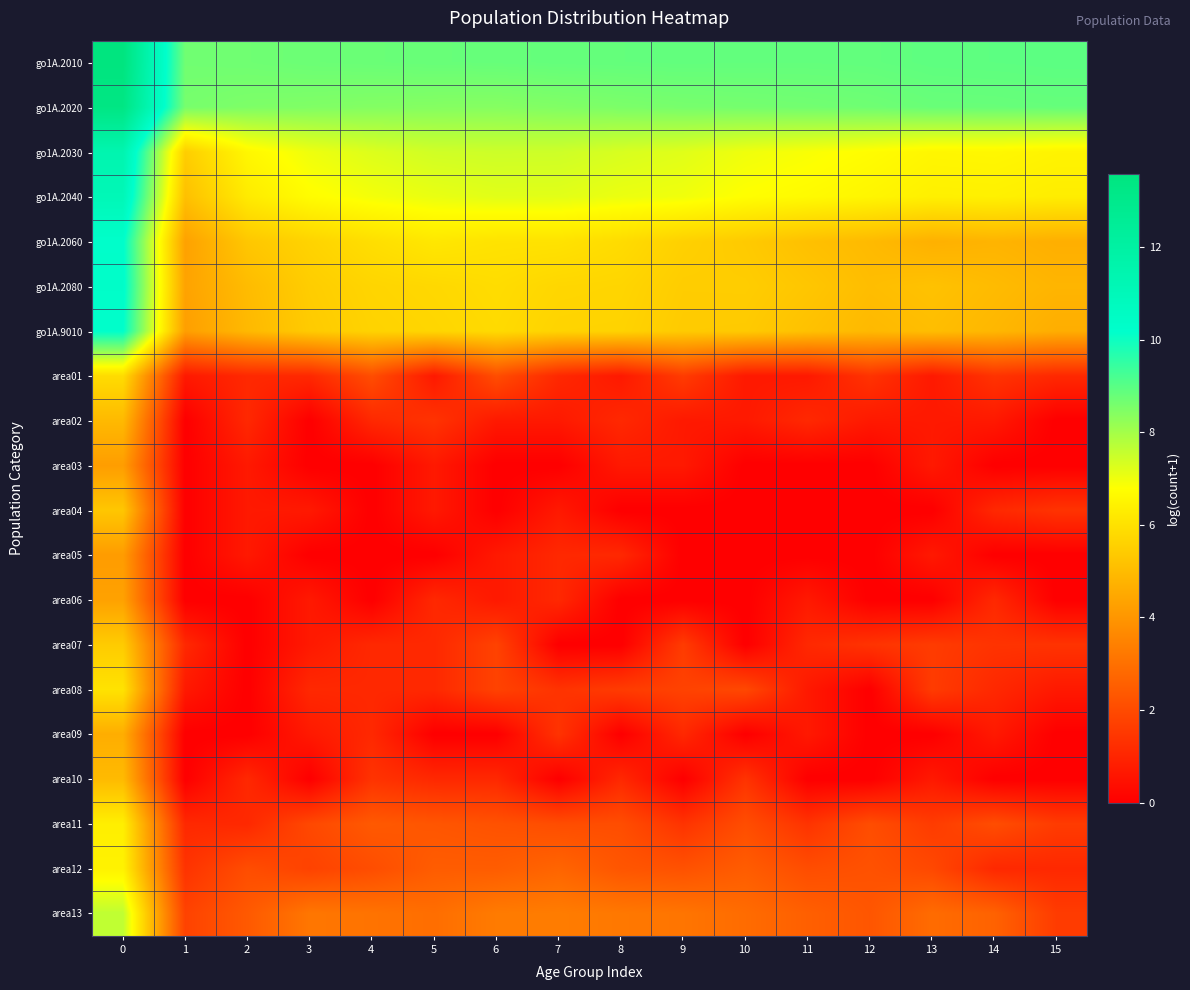

Reading left to right, list all the values displayed in this chart.

go1A.2010: 0=13.6	1=8.7	2=8.7	3=8.7	4=8.8	5=8.8	6=8.8	7=8.8	8=8.9	9=8.9	10=8.9	11=8.9	12=8.9	13=8.9	14=8.9	15=9.0
go1A.2020: 0=13.4	1=8.6	2=8.5	3=8.5	4=8.4	5=8.4	6=8.4	7=8.5	8=8.5	9=8.6	10=8.6	11=8.7	12=8.7	13=8.8	14=8.8	15=8.8
go1A.2030: 0=11.4	1=5.5	2=6.6	3=7.0	4=7.2	5=7.4	6=7.5	7=7.5	8=7.3	9=7.2	10=7.0	11=6.9	12=6.7	13=6.6	14=6.6	15=6.5
go1A.2040: 0=11.1	1=5.1	2=6.3	3=6.7	4=6.9	5=7.1	6=7.2	7=7.2	8=7.0	9=7.0	10=6.8	11=6.7	12=6.6	13=6.4	14=6.4	15=6.3
go1A.2060: 0=10.2	1=4.3	2=5.3	3=5.6	4=5.9	5=6.2	6=6.1	7=6.0	8=5.9	9=5.6	10=5.4	11=5.1	12=5.0	13=4.7	14=4.8	15=4.7
go1A.2080: 0=10.3	1=4.4	2=5.0	3=5.5	4=5.7	5=5.8	6=5.9	7=5.7	8=5.7	9=5.5	10=5.5	11=5.3	12=5.1	13=5.2	14=5.0	15=4.8
go1A.9010: 0=10.2	1=4.2	2=4.9	3=5.4	4=5.6	5=5.7	6=5.8	7=5.6	8=5.6	9=5.4	10=5.4	11=5.2	12=4.9	13=5.1	14=4.9	15=4.6
area01: 0=5.9	1=0.7	2=1.1	3=1.1	4=2.1	5=0.7	6=2.1	7=1.1	8=0.7	9=1.6	10=0.7	11=0.7	12=1.4	13=0.7	14=1.4	15=1.1
area02: 0=4.9	1=0.0	2=1.1	3=0.0	4=1.1	5=1.4	6=0.7	7=0.7	8=1.1	9=0.7	10=0.7	11=1.1	12=0.7	13=0.7	14=0.7	15=0.0
area03: 0=4.2	1=0.0	2=0.7	3=0.0	4=0.0	5=0.7	6=0.0	7=0.0	8=0.7	9=0.7	10=0.0	11=0.0	12=0.0	13=0.7	14=0.0	15=0.0
area04: 0=5.3	1=0.0	2=0.7	3=0.7	4=0.0	5=0.7	6=0.0	7=0.7	8=0.0	9=0.0	10=0.0	11=0.0	12=0.0	13=0.0	14=1.1	15=1.4
area05: 0=4.2	1=0.0	2=0.7	3=0.0	4=0.0	5=0.0	6=0.7	7=1.1	8=1.1	9=0.0	10=0.0	11=0.0	12=0.0	13=0.7	14=0.0	15=0.0
area06: 0=4.3	1=0.0	2=0.0	3=0.7	4=0.0	5=1.1	6=0.7	7=1.1	8=0.0	9=0.0	10=0.0	11=0.7	12=0.0	13=0.0	14=1.1	15=0.0
area07: 0=5.4	1=1.1	2=0.0	3=0.7	4=1.1	5=1.1	6=1.8	7=0.0	8=0.0	9=1.6	10=0.0	11=1.1	12=1.4	13=1.6	14=1.4	15=1.4
area08: 0=6.0	1=0.7	2=0.0	3=1.1	4=1.1	5=1.1	6=1.8	7=1.4	8=1.6	9=1.8	10=1.9	11=0.7	12=0.0	13=1.6	14=1.1	15=0.7
area09: 0=4.6	1=0.0	2=0.0	3=0.7	4=1.1	5=0.0	6=0.0	7=1.4	8=0.0	9=1.1	10=0.0	11=0.7	12=0.0	13=0.0	14=0.7	15=0.0
area10: 0=5.0	1=0.0	2=1.1	3=0.0	4=1.4	5=1.1	6=1.1	7=0.0	8=1.1	9=0.0	10=1.4	11=0.0	12=0.0	13=0.7	14=0.0	15=0.0
area11: 0=6.4	1=1.1	2=1.1	3=1.9	4=2.4	5=2.3	6=2.2	7=2.1	8=2.1	9=1.4	10=2.1	11=1.4	12=2.1	13=1.6	14=2.1	15=1.6
area12: 0=6.5	1=1.4	2=2.1	3=1.8	4=2.1	5=2.5	6=2.5	7=2.7	8=2.3	9=2.2	10=2.5	11=2.1	12=2.2	13=1.9	14=1.1	15=1.1
area13: 0=7.6	1=1.8	2=2.4	3=3.2	4=3.1	5=2.9	6=3.3	7=3.3	8=3.2	9=3.1	10=2.9	11=2.6	12=2.3	13=2.9	14=2.6	15=1.6